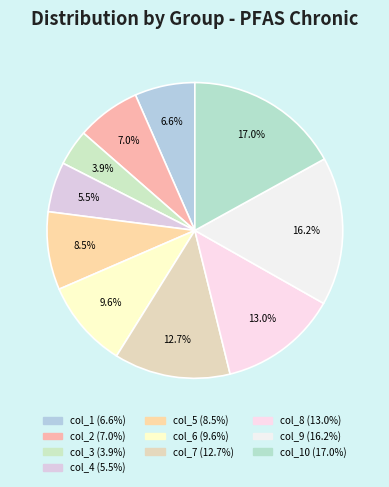

How many slices are in this pie chart?

10